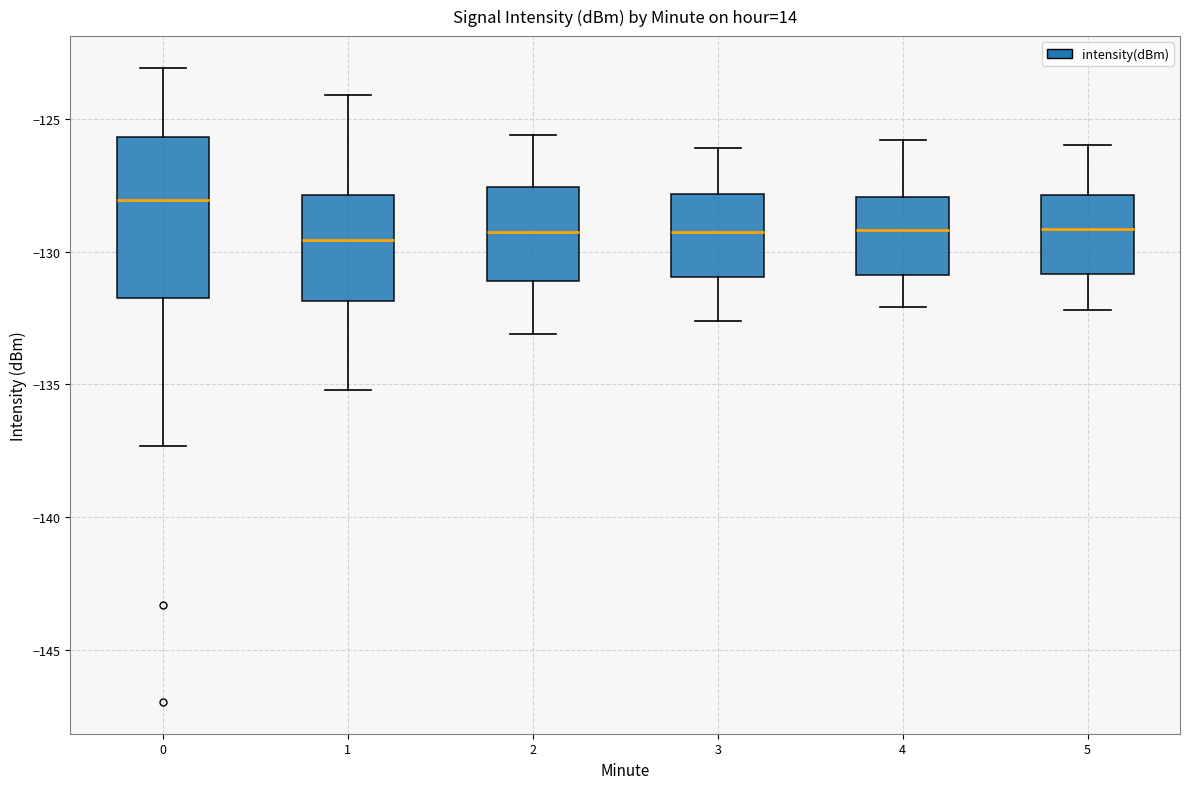

Which box's median line is the highest?

0